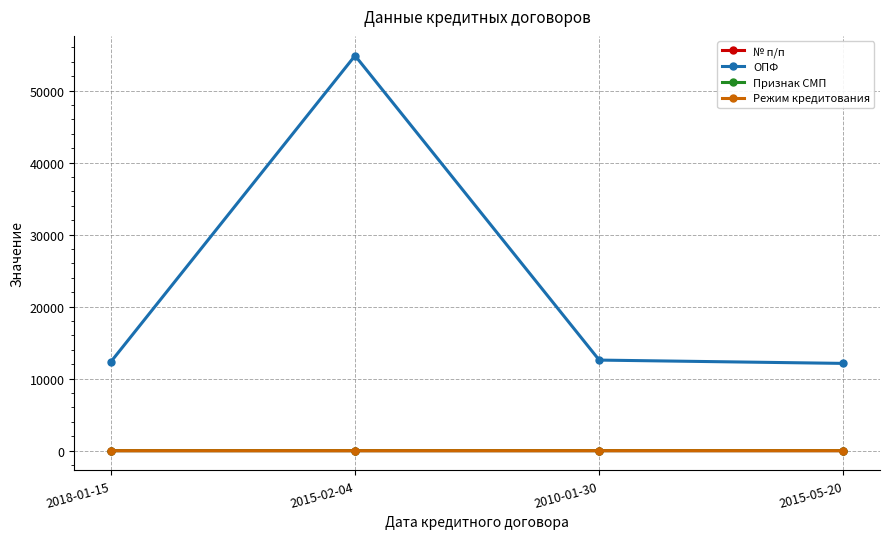

Where does the Признак СМП series first go above 4?

2015-05-20